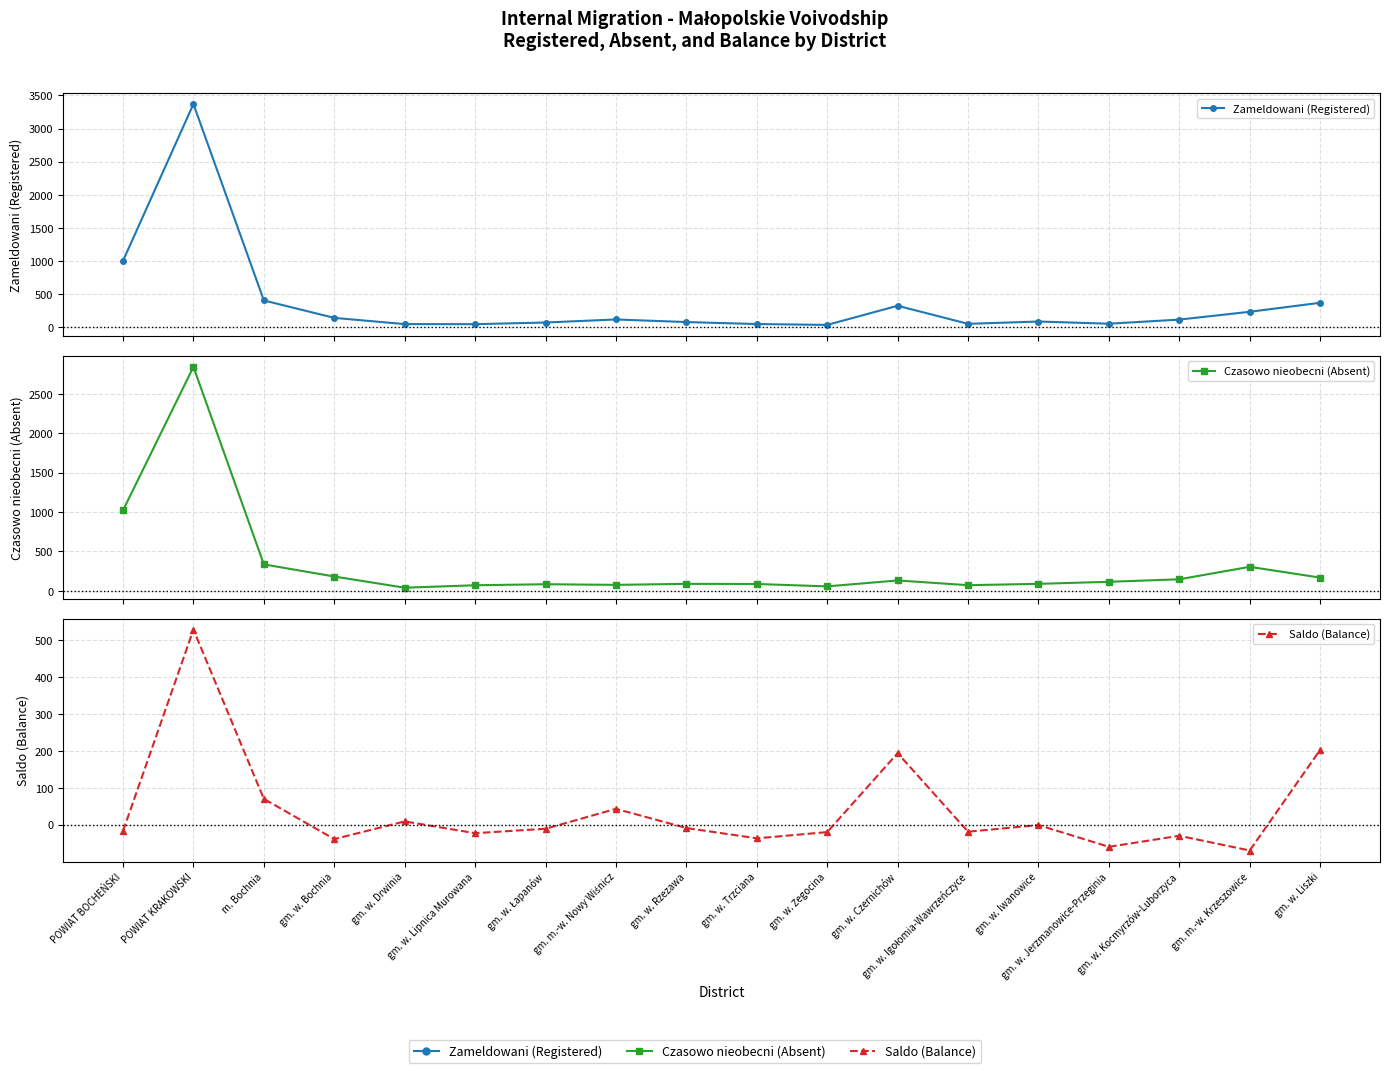

In Saldo (Balance), how many points are higher than both neighbors (excluding endpoints)?

6